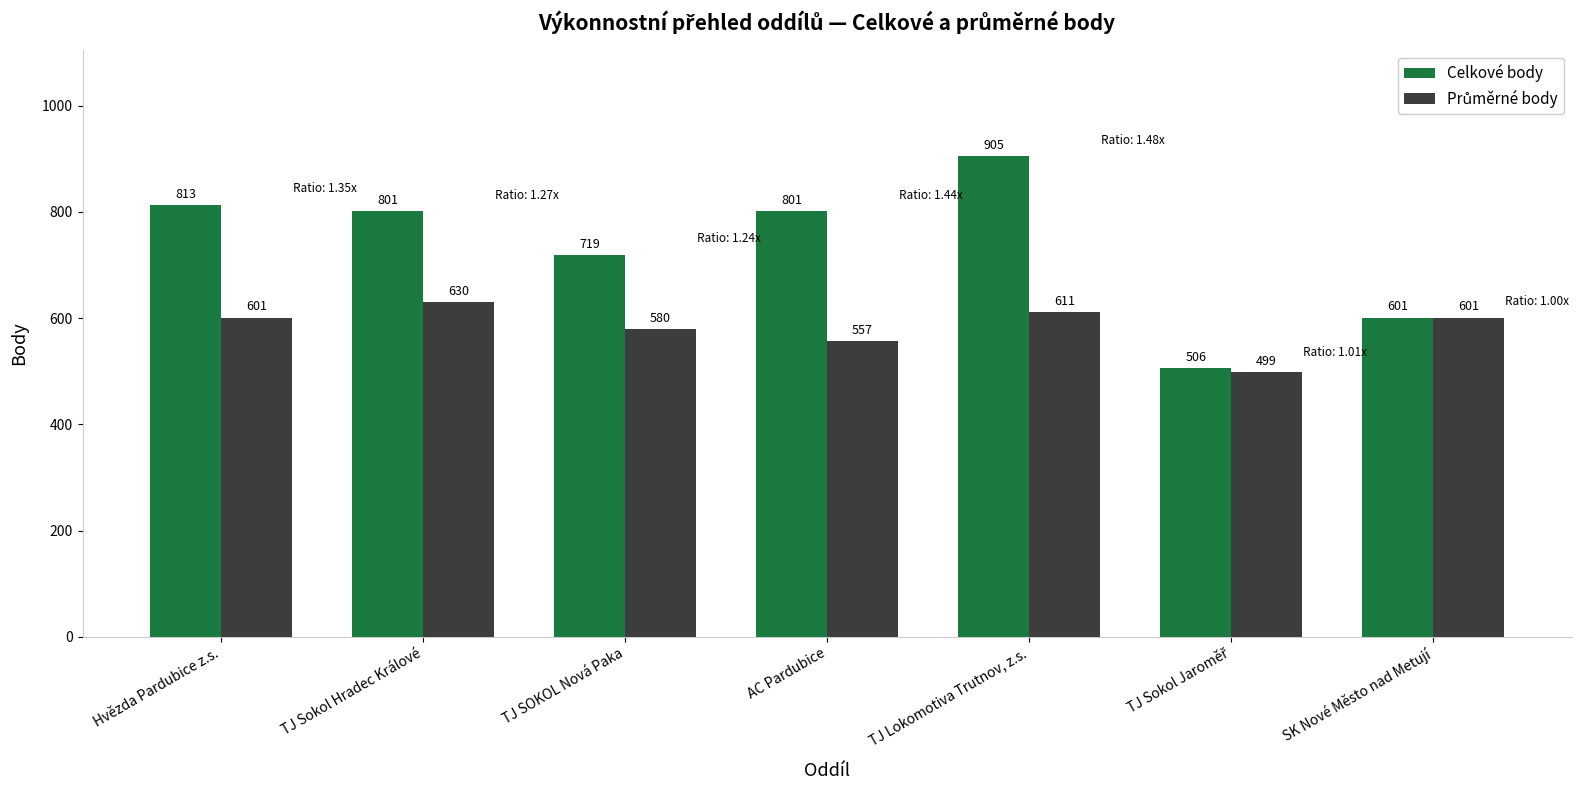

Is it true that Celkové body equals 1252 at TJ SOKOL Nová Paka?

False